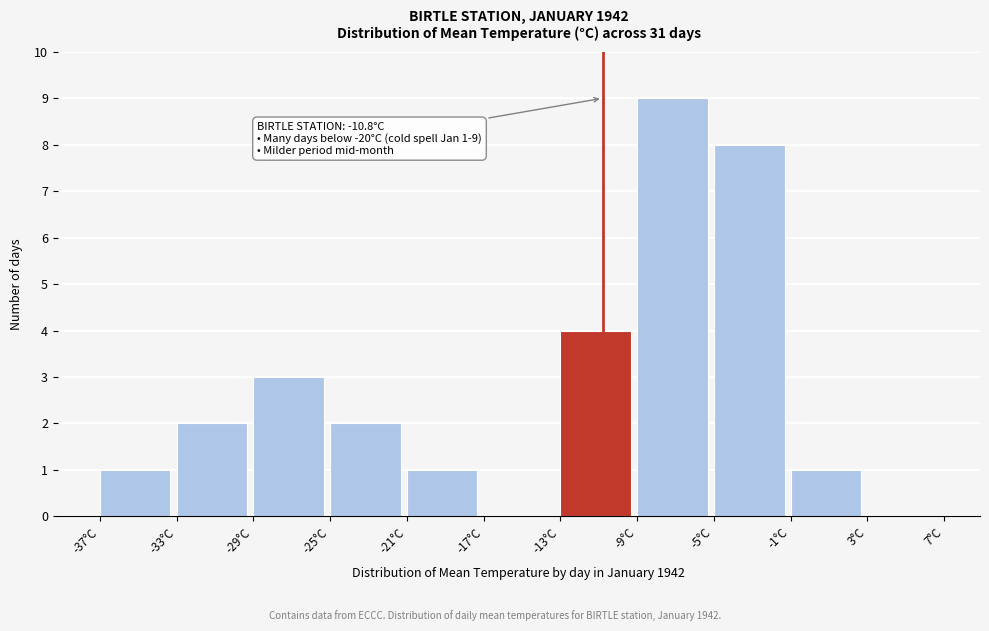

Which range on the x-axis has the tallest bar?

-9 to -5